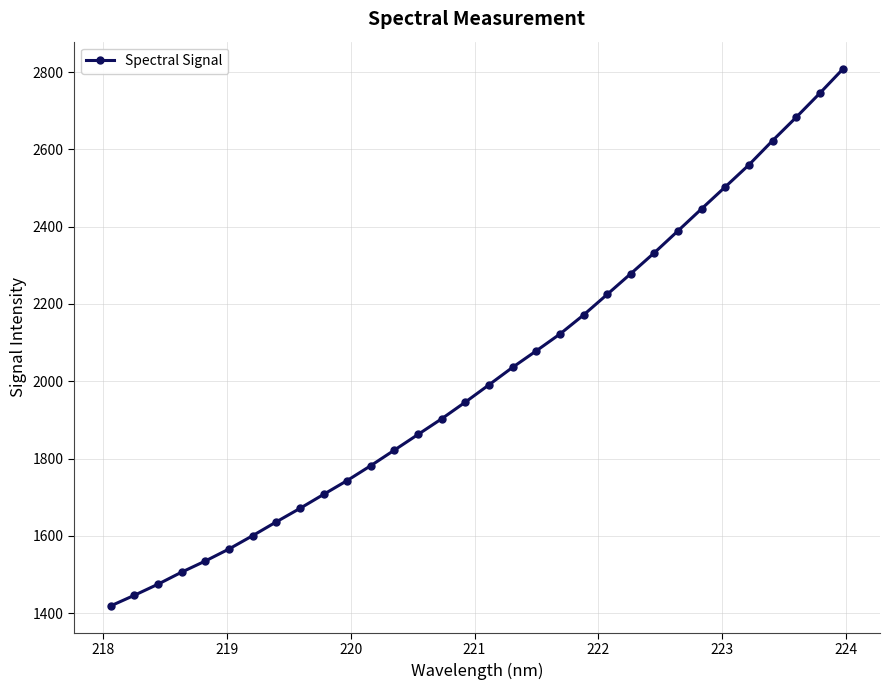

What is the difference between the maximum and minimum values?

1390.8